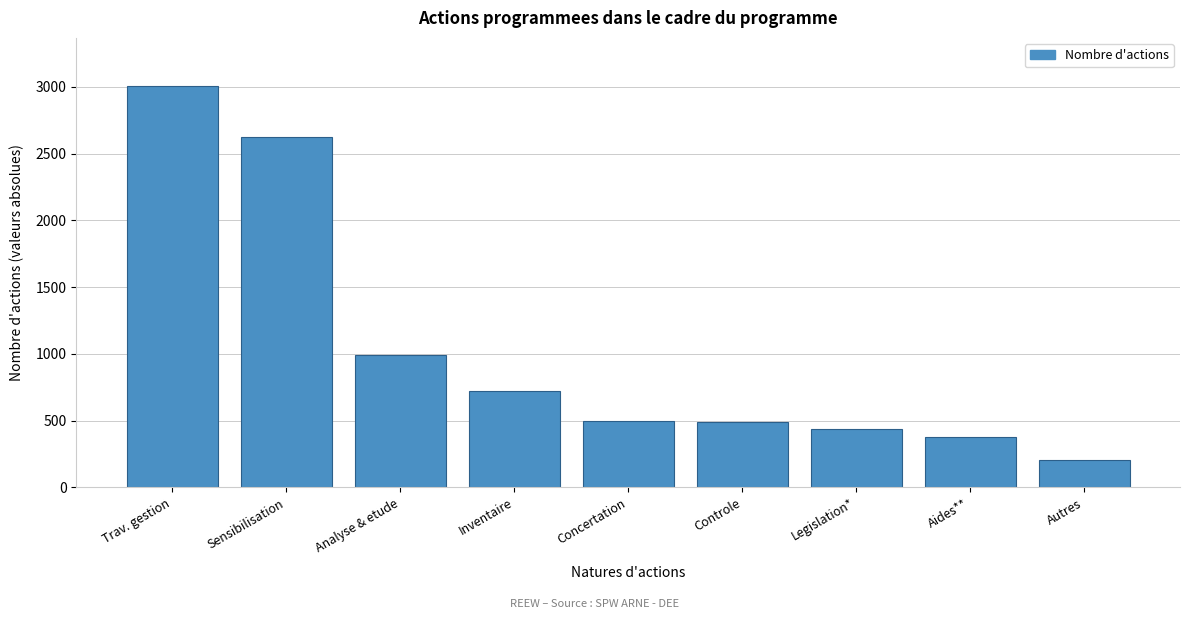

What is the average value?

1039